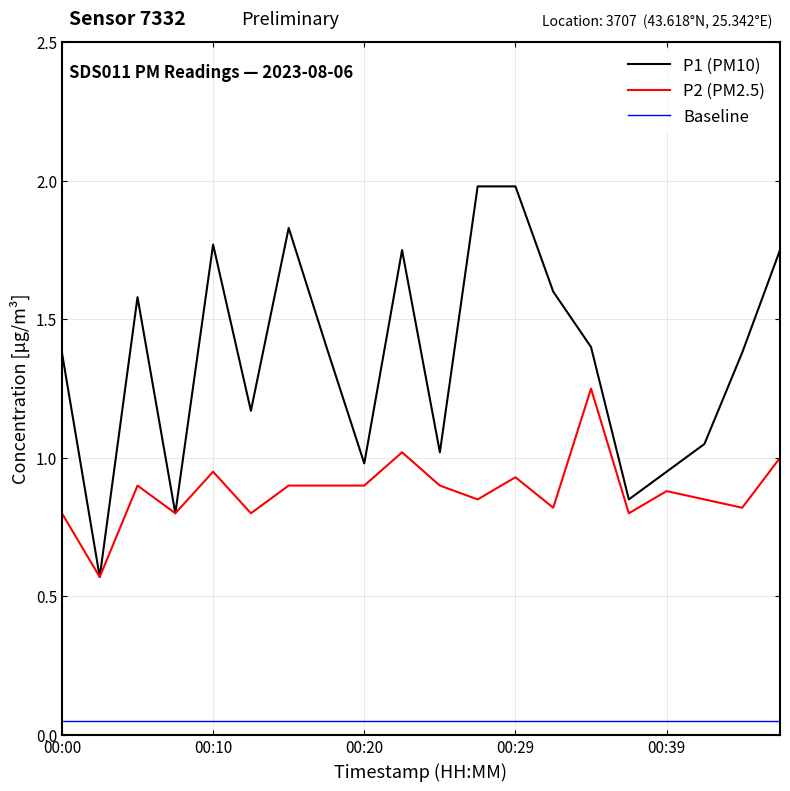

True or false: P1 (PM10) and Baseline cross at least once.

False